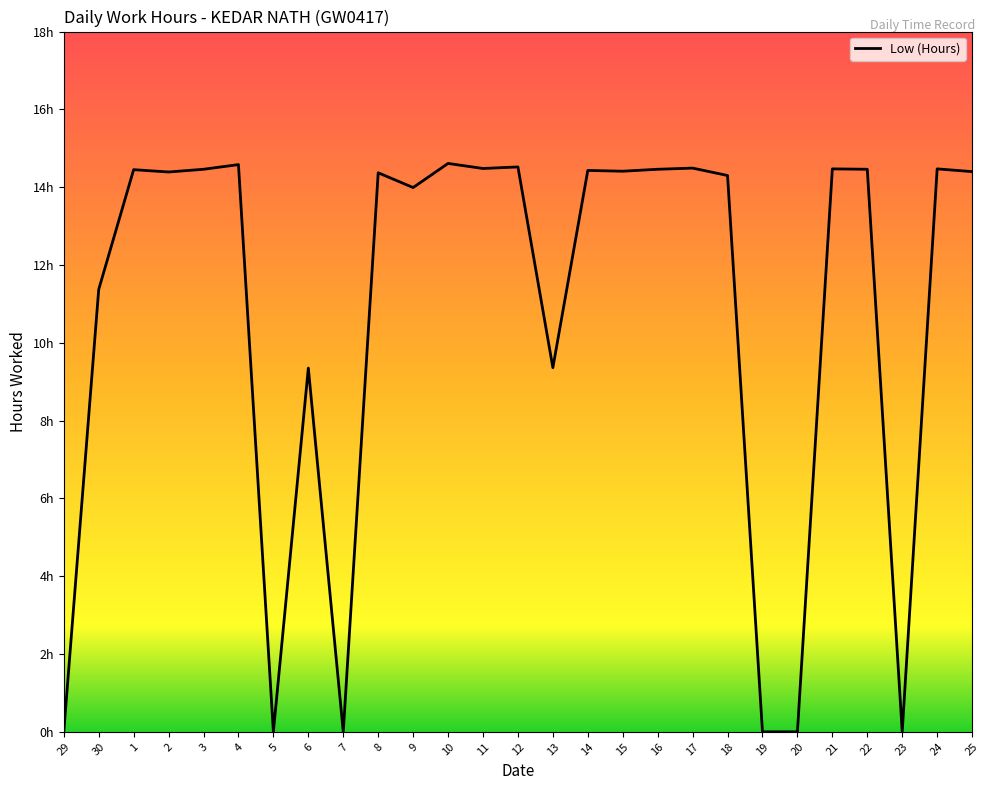

What position from the right is 16?

10